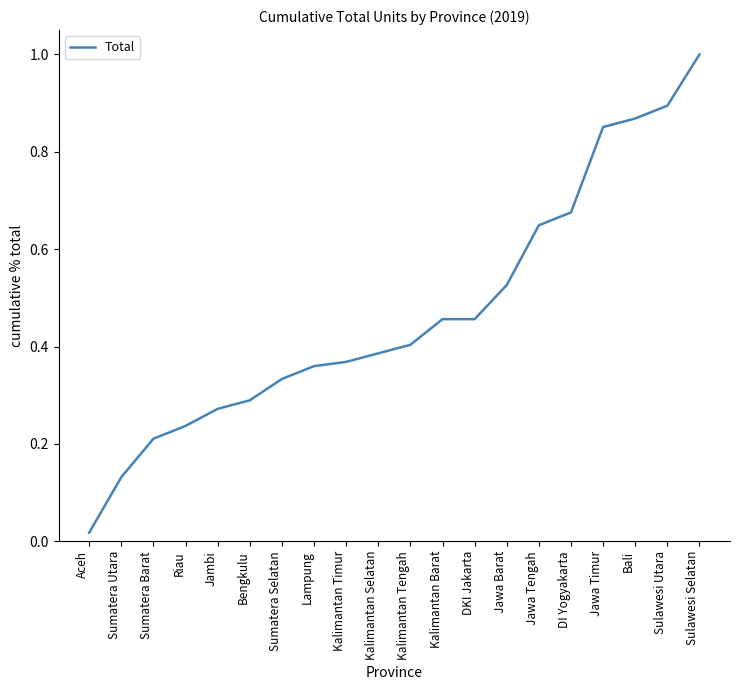

True or false: the data shows 0.1 at Riau.

False